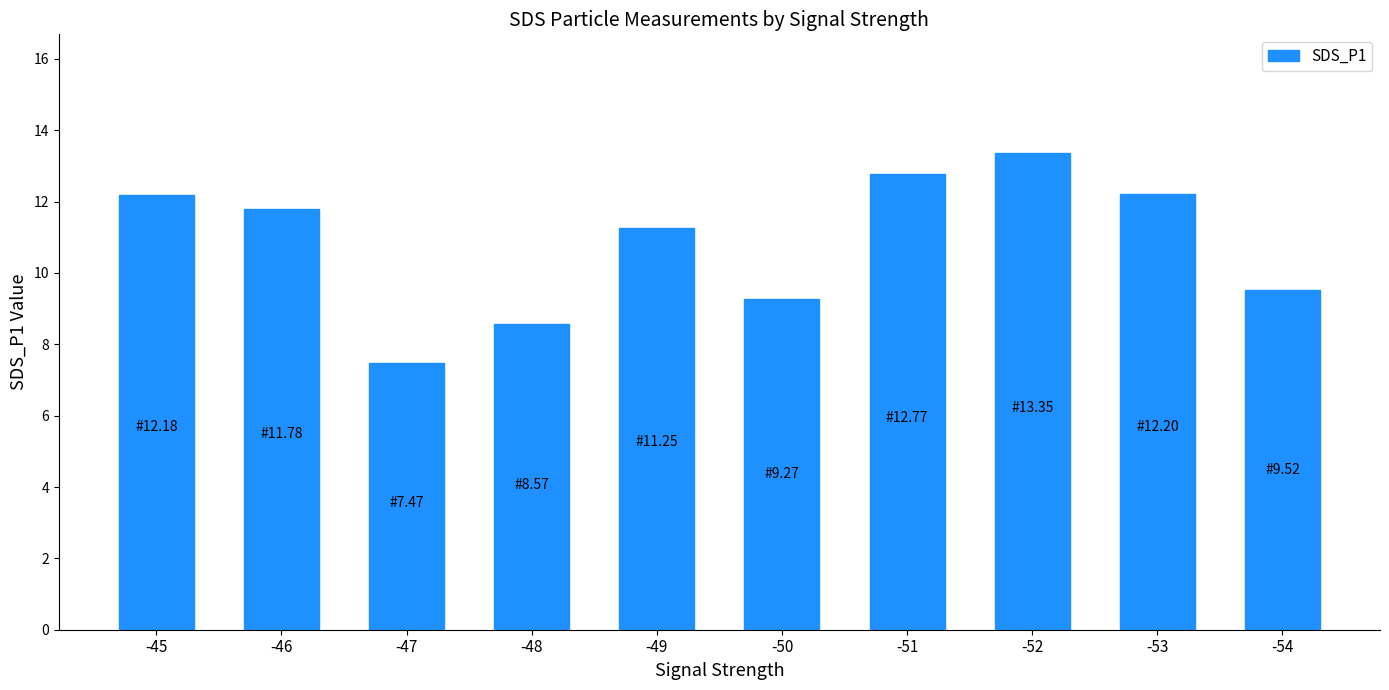

How many distinct data groups are displayed?

1